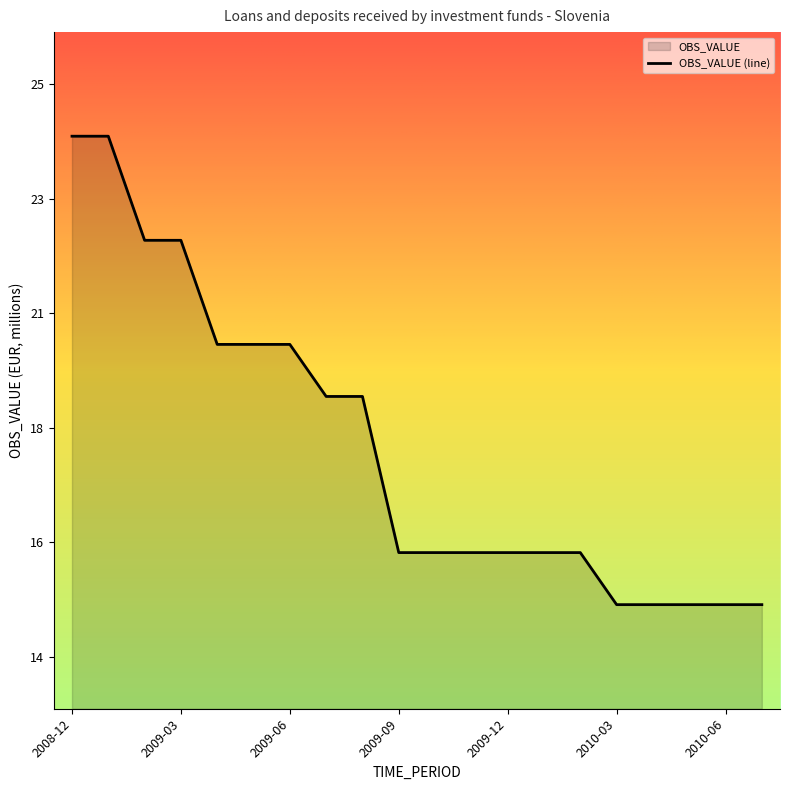

The value at 2009-05 is 20. True or false?

True